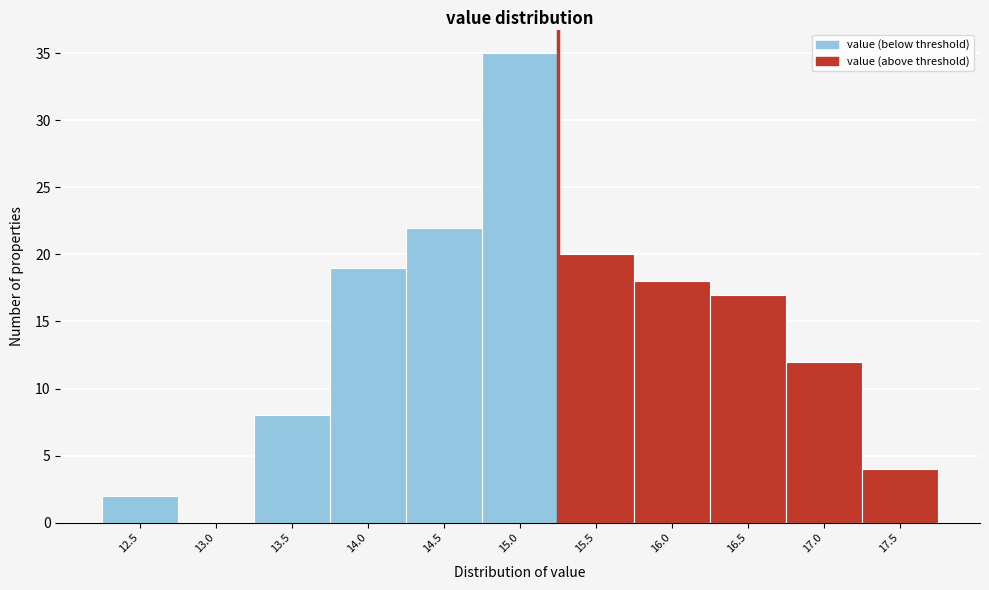

Reading left to right, list all the values displayed in this chart.

12.5=2	13.0=0	13.5=8	14.0=19	14.5=22	15.0=35	15.5=20	16.0=18	16.5=17	17.0=12	17.5=4